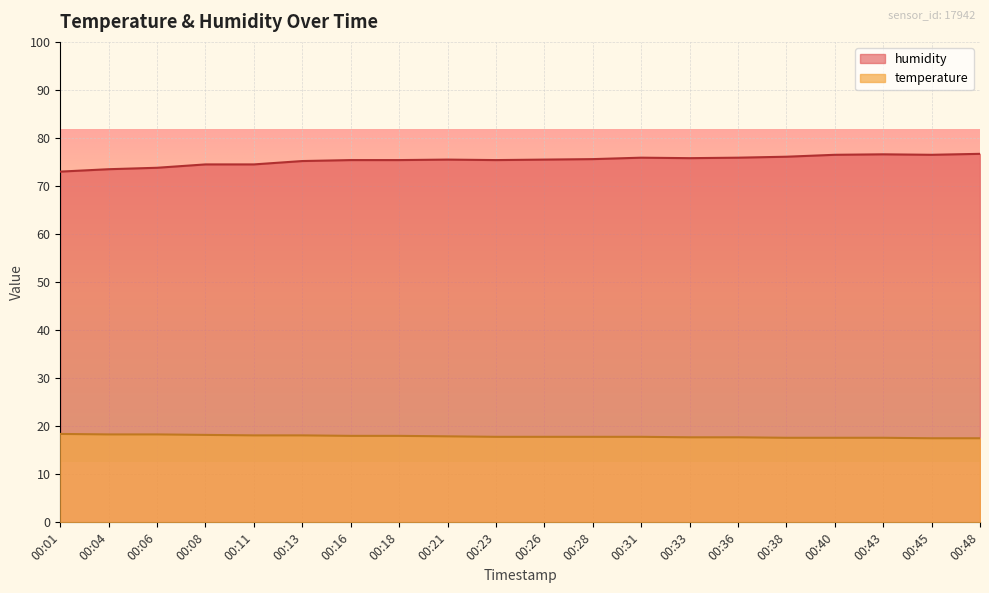

What is the value of the humidity point at the 7th from the left?

75.4